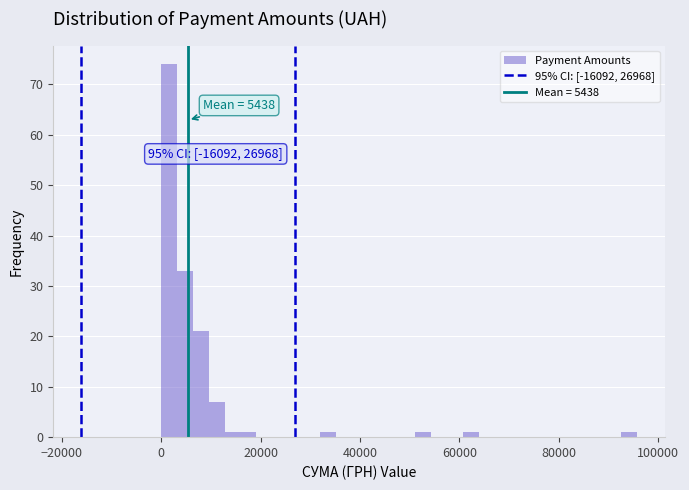

Around what value on the x-axis is the tallest bar? Give the approximate position of its centre, as read against the axis.

2000